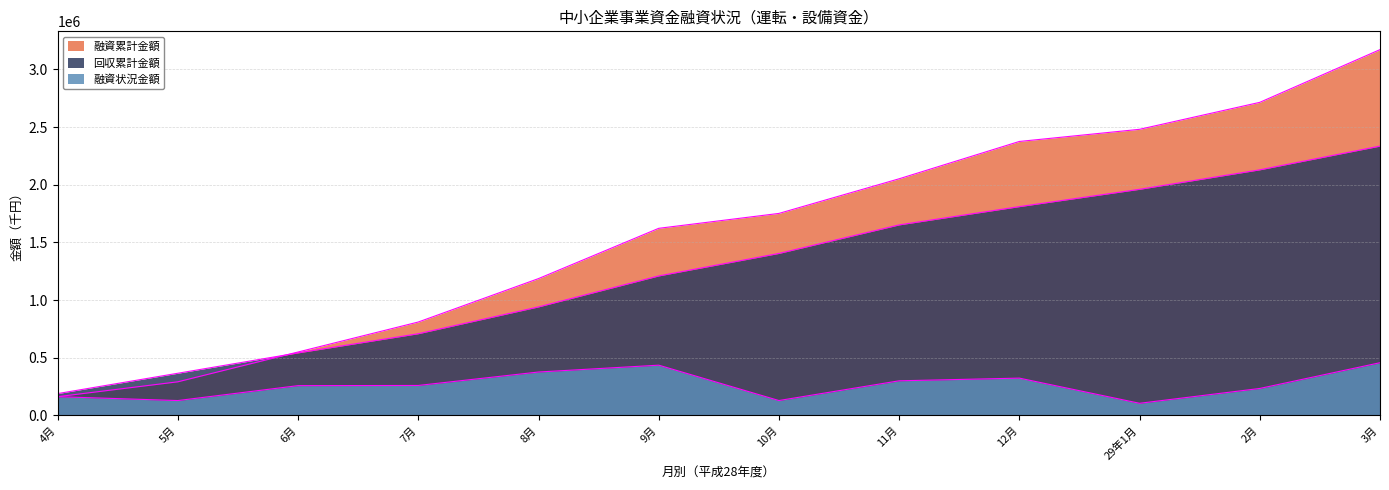

What is the sum of the 回収累計金額 values at 12月 and 4月?

1999167